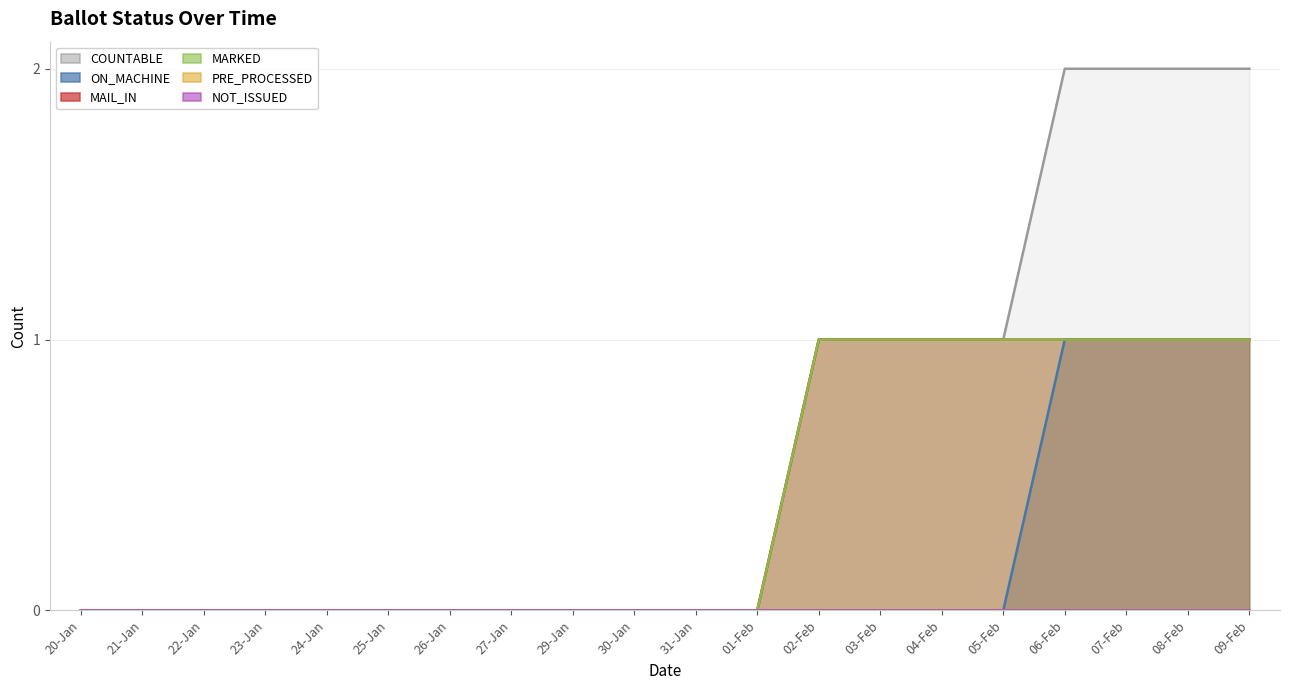

Is it true that ON_MACHINE equals 0 at 30-Jan?

False